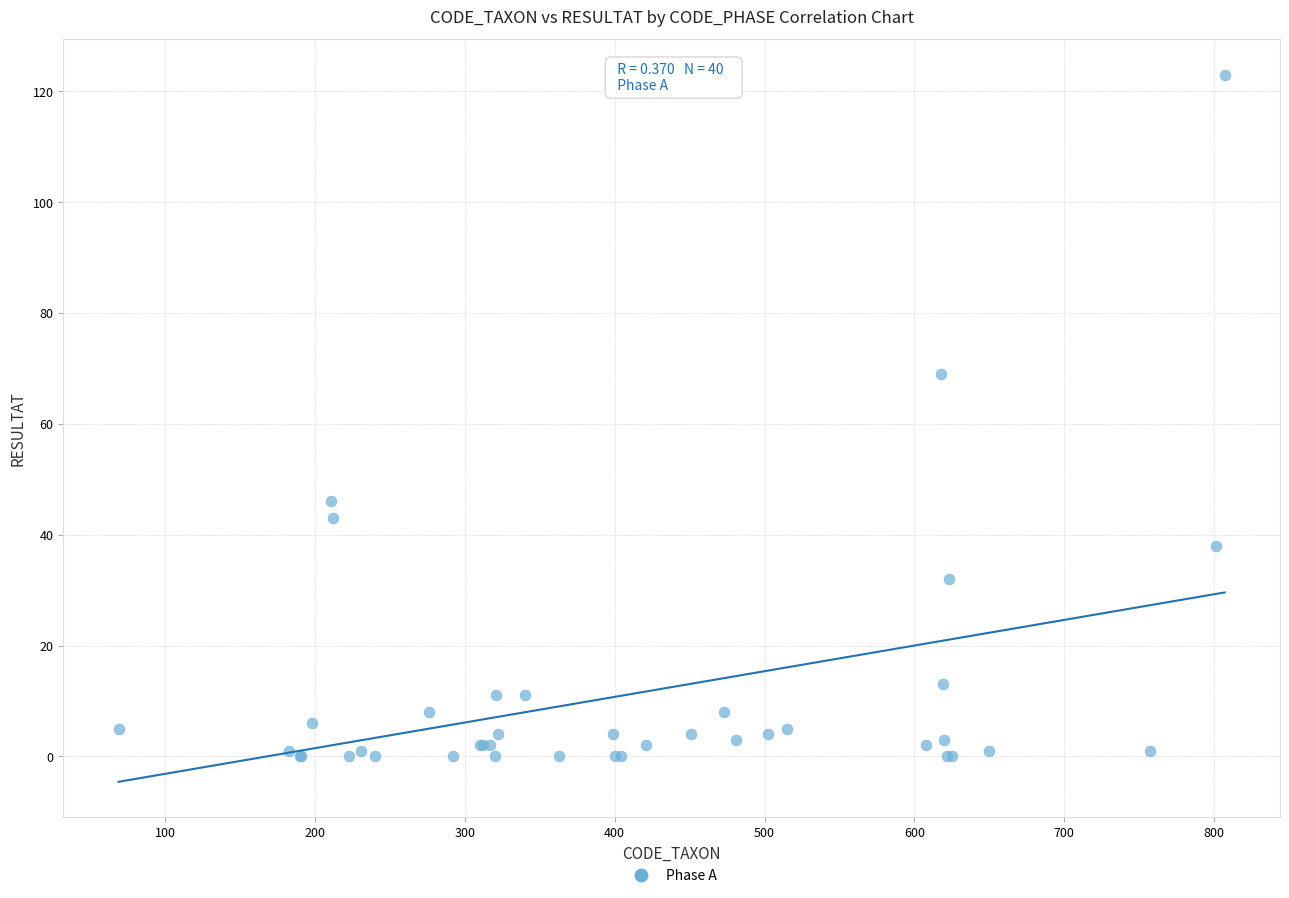

What Y value in the scatter plot is closest to 61?

69